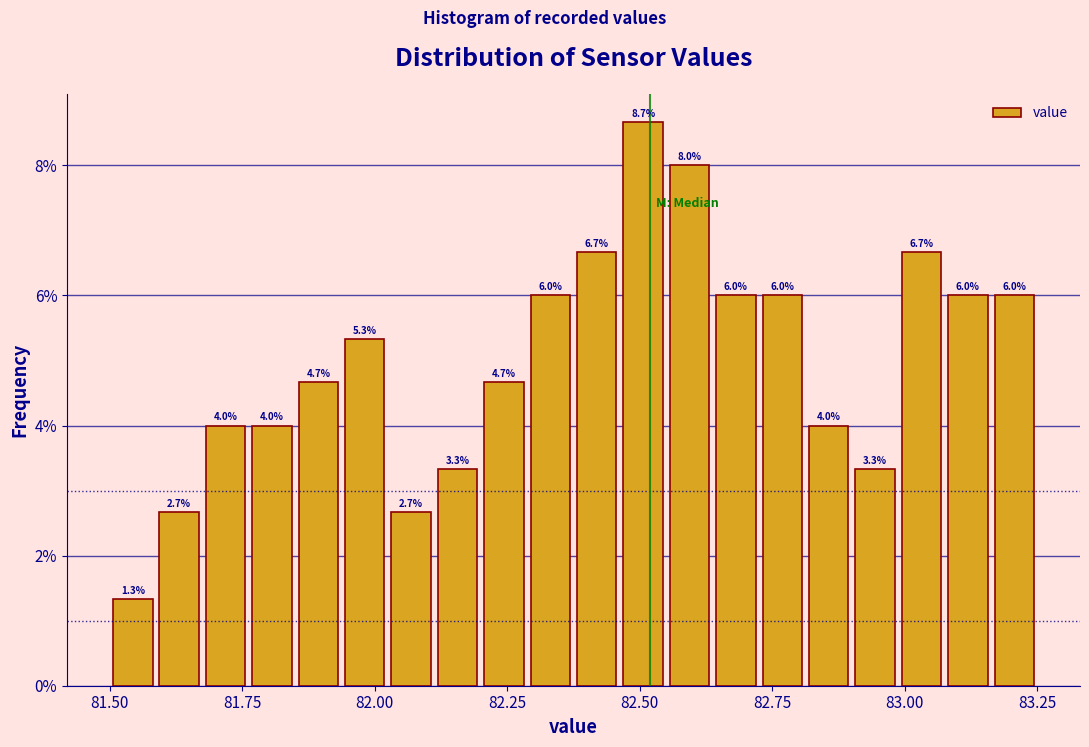

Read against the x-axis, roughly where is the centre of the tallest bar?

82.50